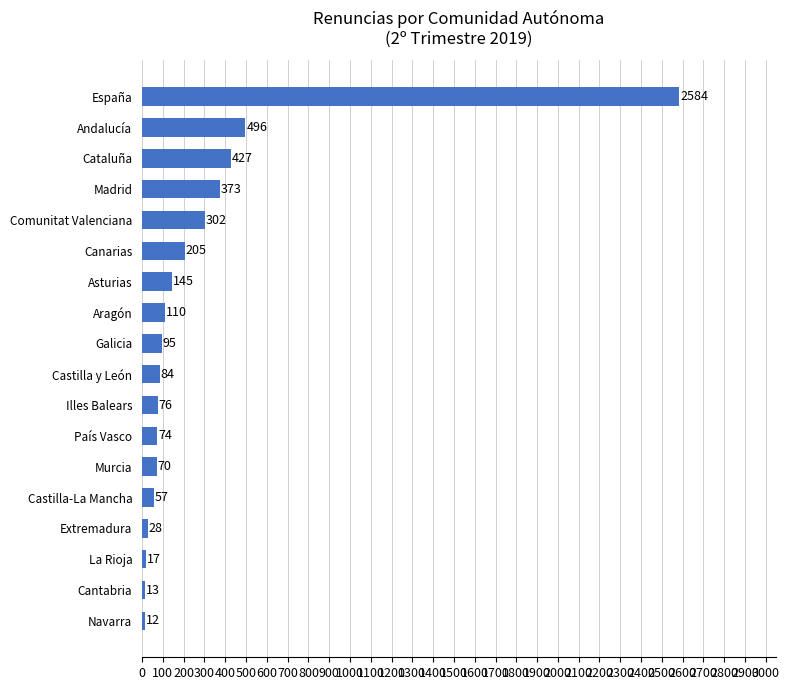

Where is the data nearest to the value 1298?

Andalucía